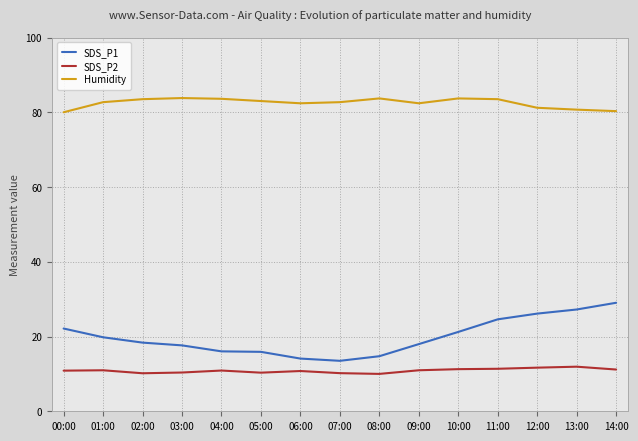

What is the spread (max minus min) of values at 05:00?

72.7